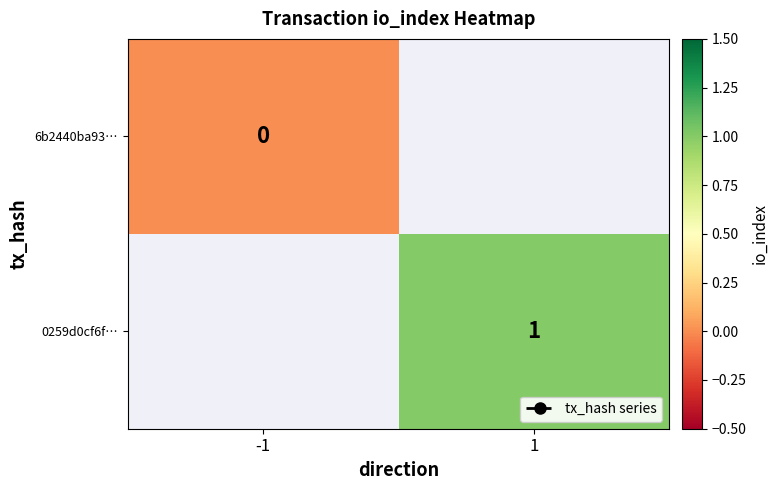

How many categories are shown in the chart?

2